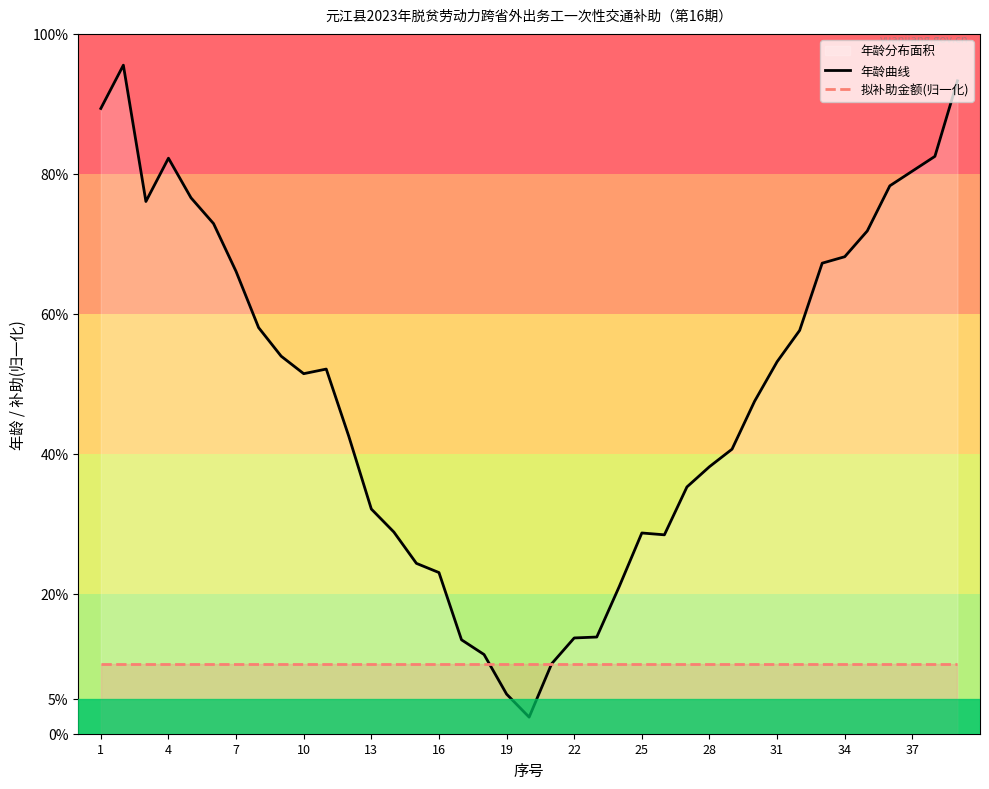

What is the maximum value shown in the chart?

95.5